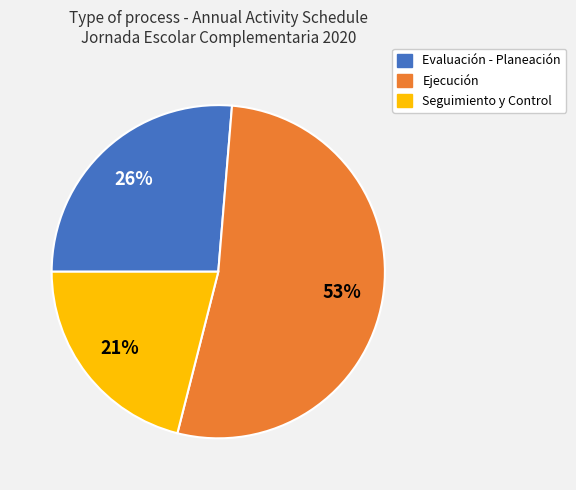

Do Evaluación - Planeación and Ejecución together represent more than half of the pie?

Yes